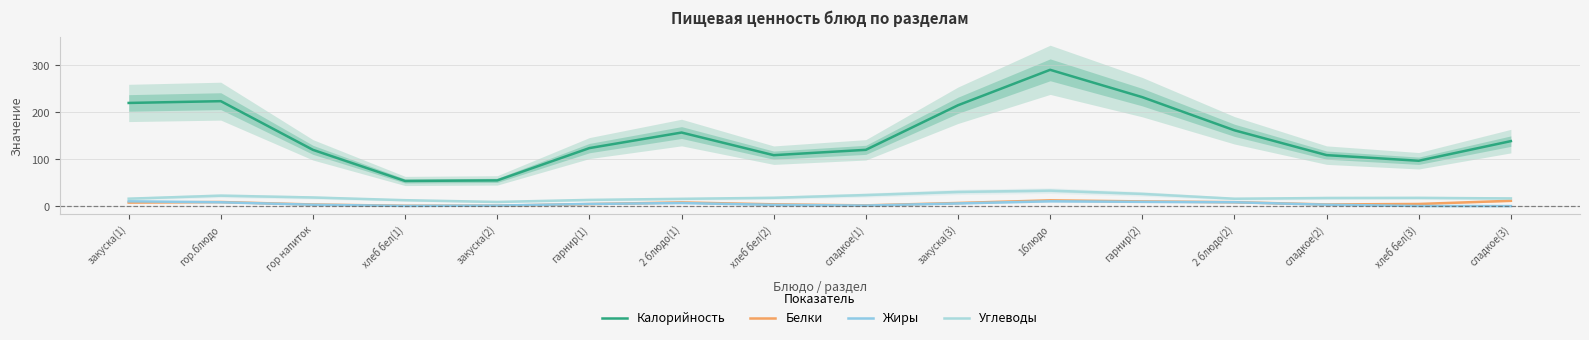

What is the difference between the second highest and second lowest values in the Жиры series?

10.0